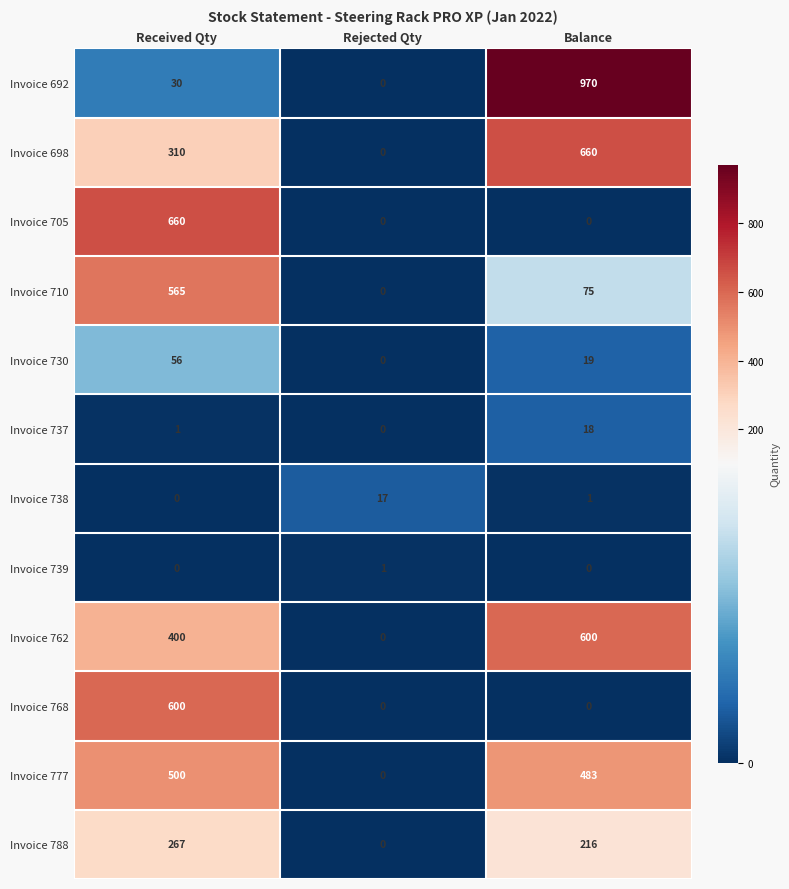

At which label is Invoice 730 closest to 28?

Balance